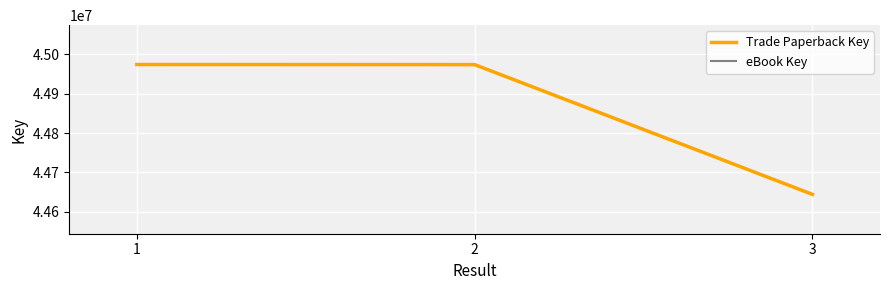

Does the chart have visible grid lines?

Yes